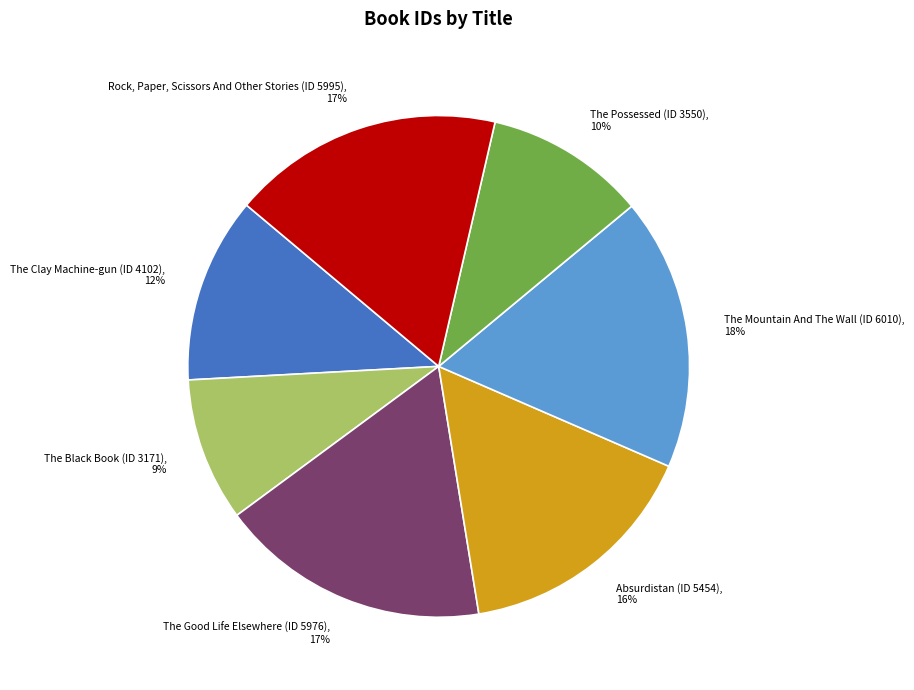

To the nearest percent, what portion does Rock, Paper, Scissors And Other Stories (ID 5995) represent?

17%